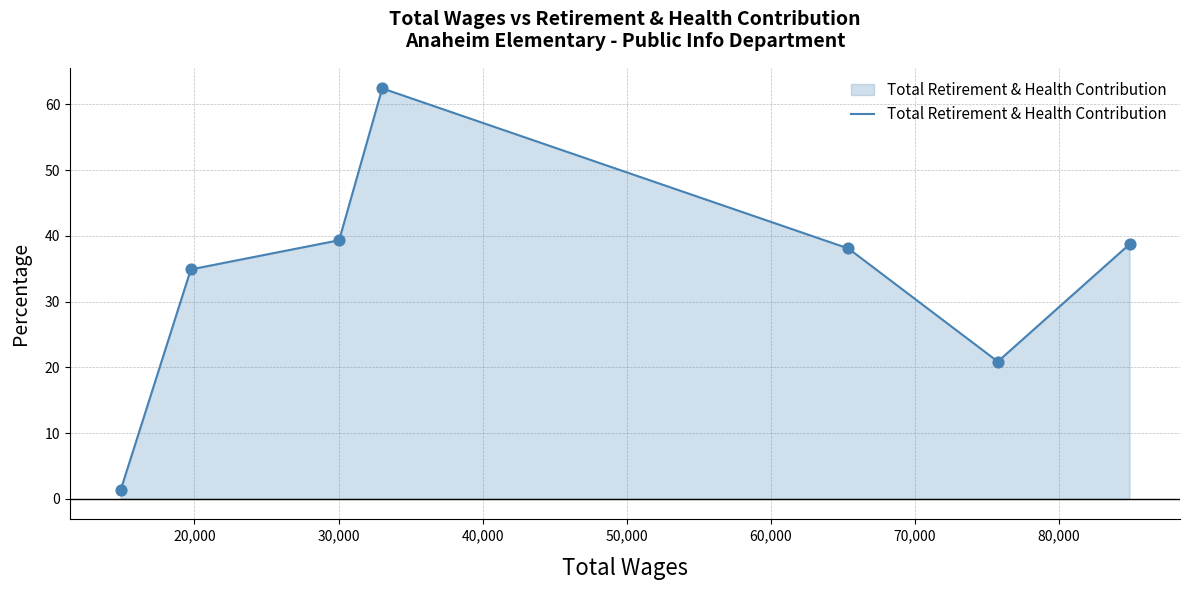

True or false: the data has more than 1 interior local peaks.

False